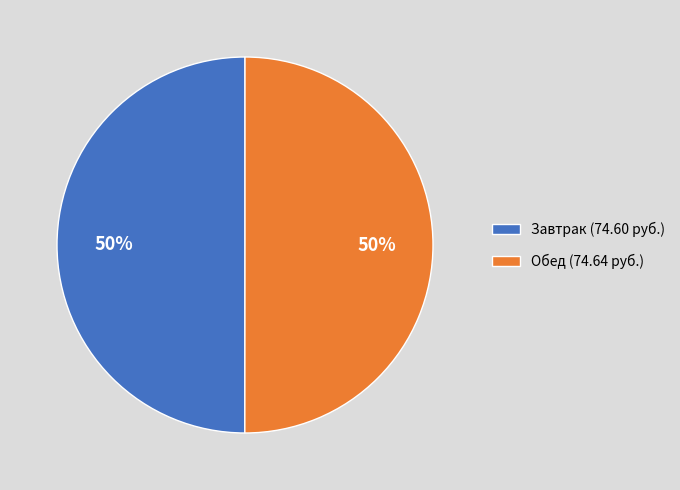

To the nearest percent, what is the difference between the largest and smallest slice percentages?

0%